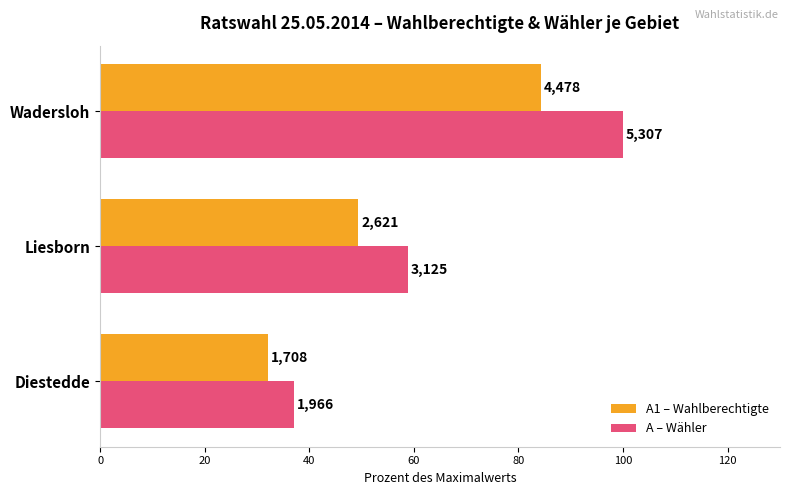

What are all the series names shown in the legend?

A1 – Wahlberechtigte, A – Wähler